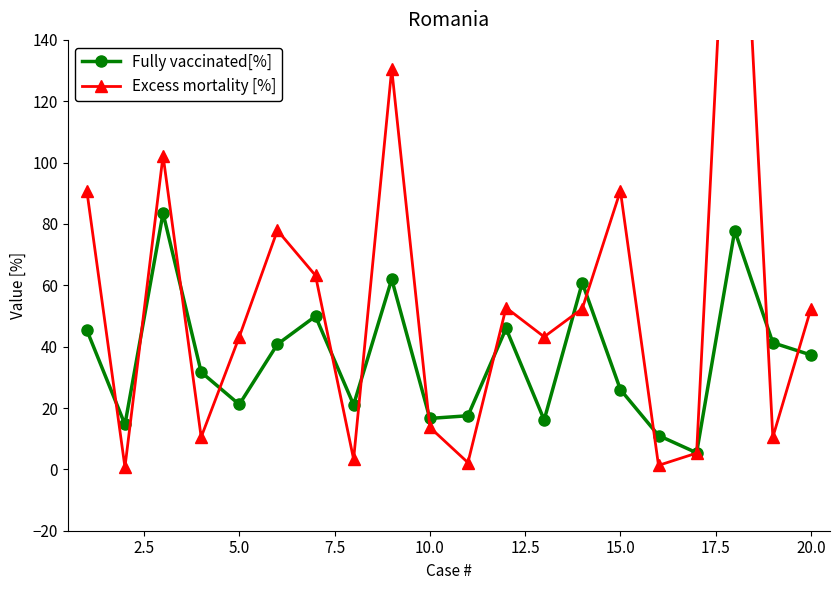

Does the chart have visible grid lines?

No